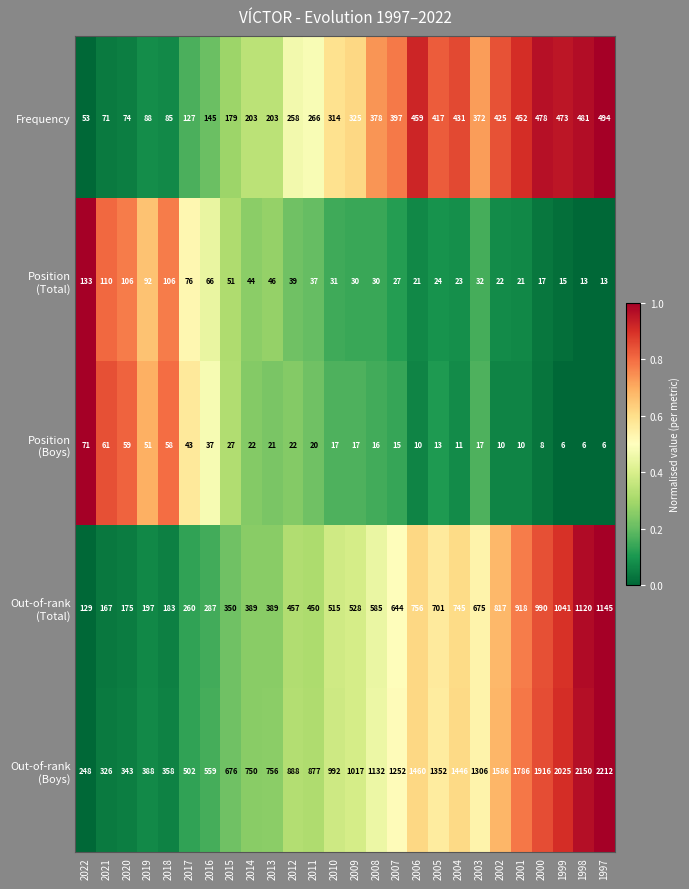

True or false: Frequency has a value of 85 at 2018.

True